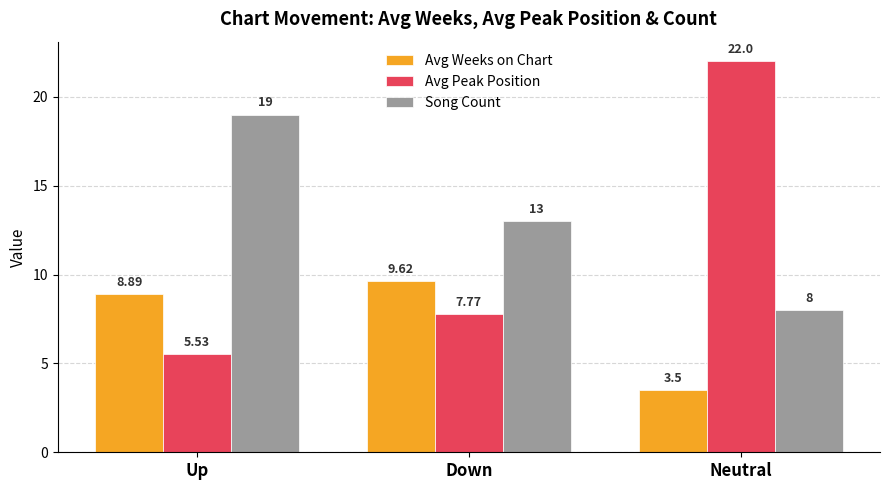

Are the bars grouped side by side (vs. stacked)?

Yes